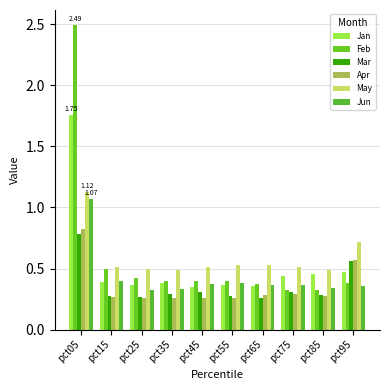

What is the spread (max minus min) of values at pct95?

0.4